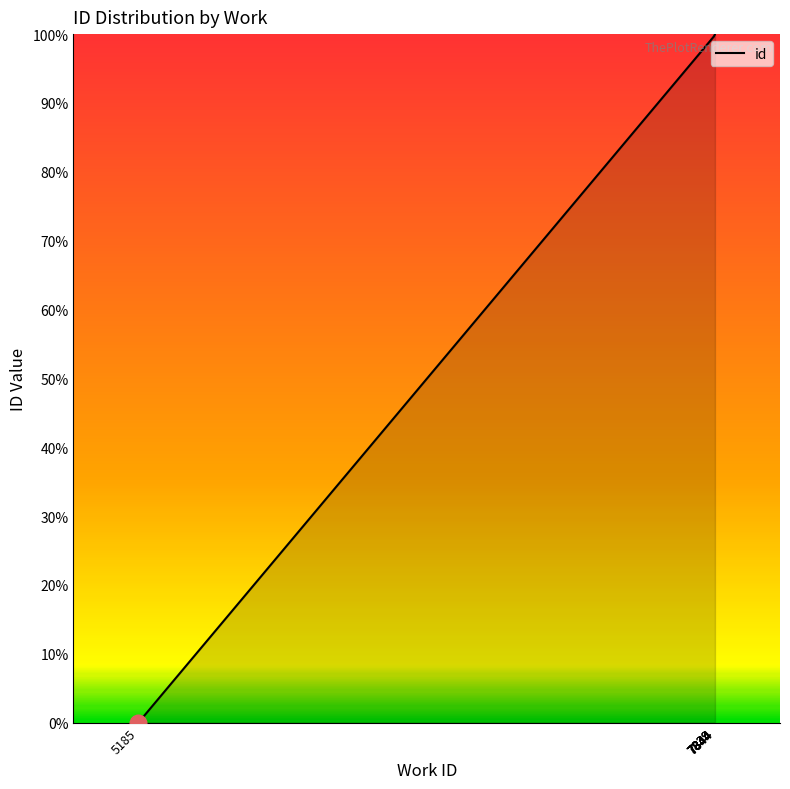

Rank the categories by value from lowest to highest.

5185, 7839, 7839, 7844, 7844, 7844, 7844, 7844, 7844, 7844